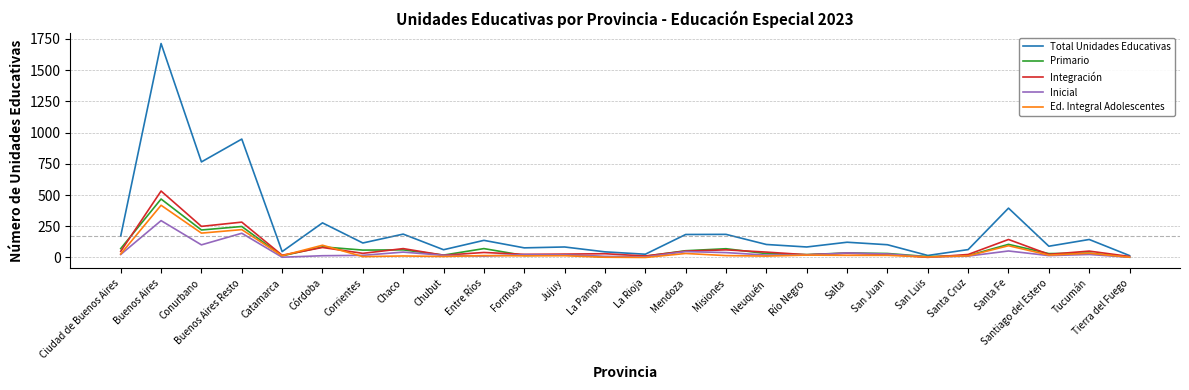

Rank the series by their maximum value, from lowest to highest.

Inicial, Ed. Integral Adolescentes, Primario, Integración, Total Unidades Educativas